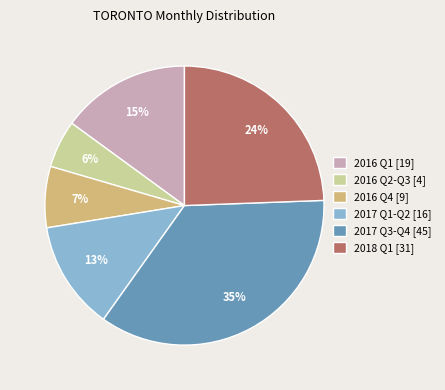

Combined, do 2016 Q4 [9] and 2016 Q2-Q3 [4] account for over 50%?

No